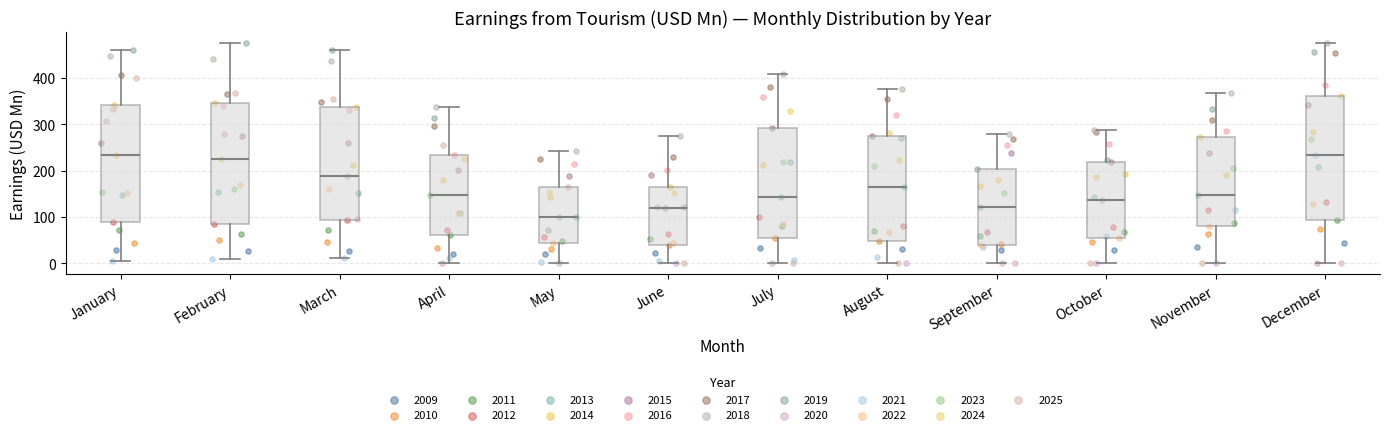

Where is the lower edge of the box for April on the y-axis? The values are not printed on the chart, so give them approximately, as read against the axis.

60